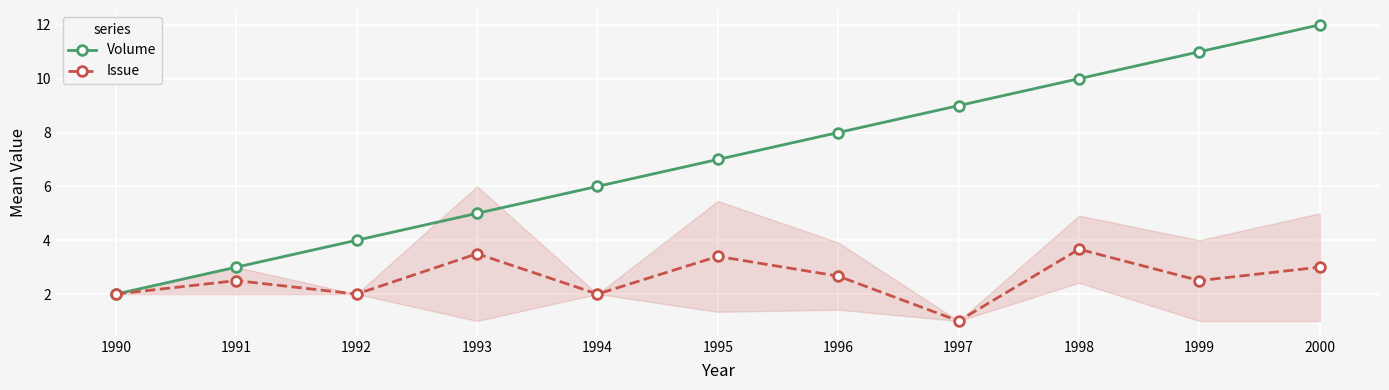

How many Volume values are between 4 and 10?

7